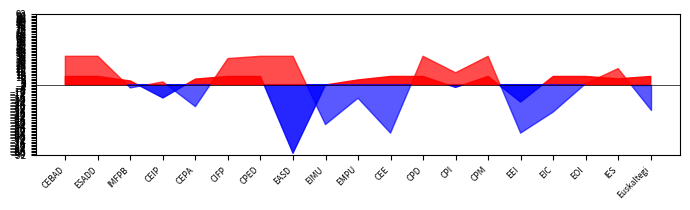

What is the difference between the highest and lowest values at EEI?

66.7